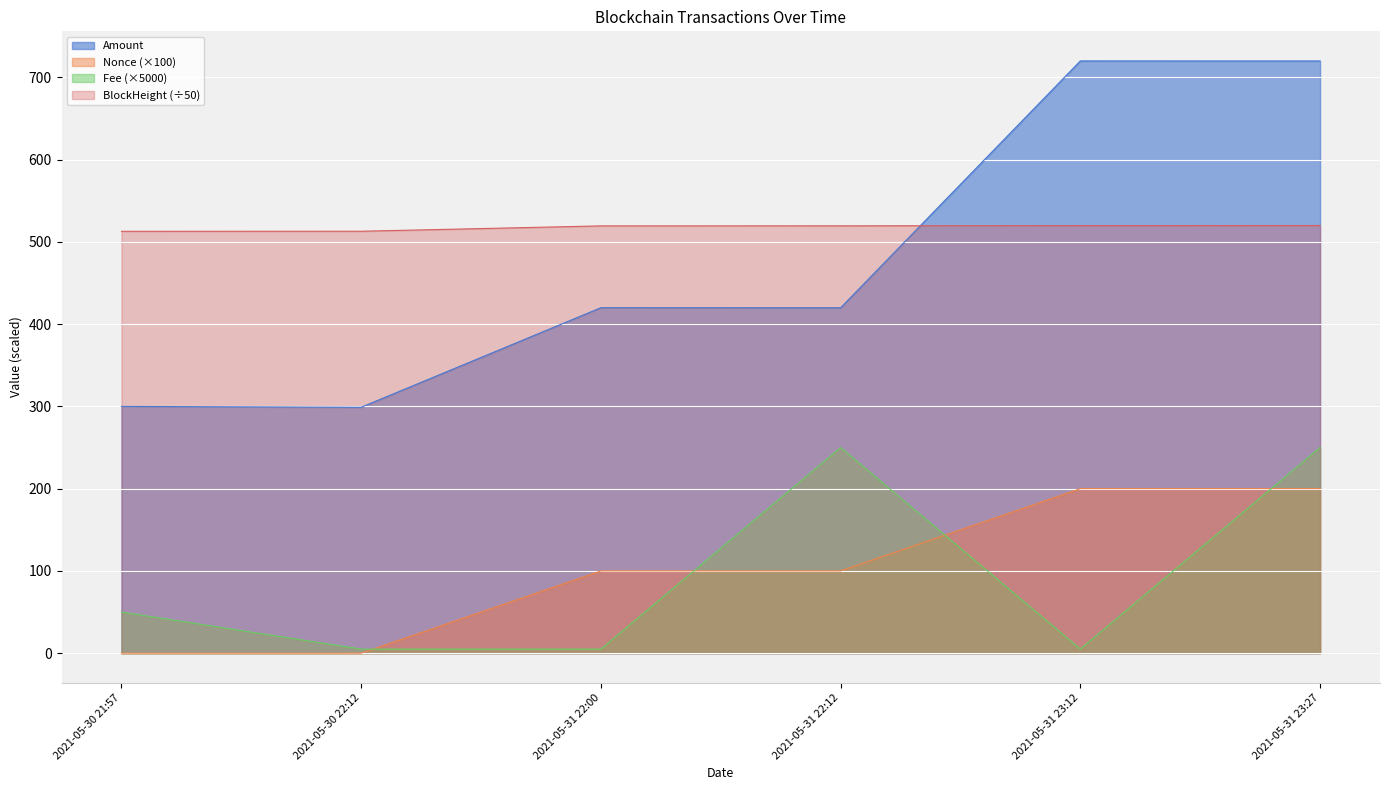

After their last crossing, which series has the higher values: Amount or BlockHeight?

Amount